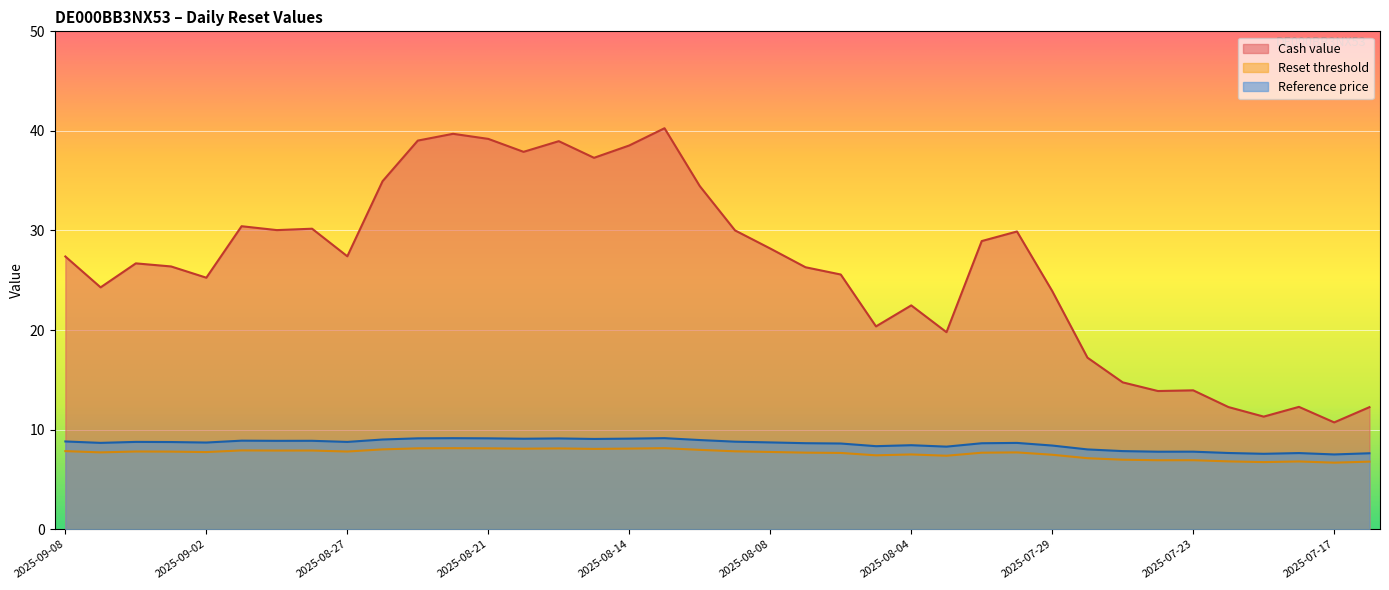

What are all the series names shown in the legend?

Cash value, Reset threshold, Reference price